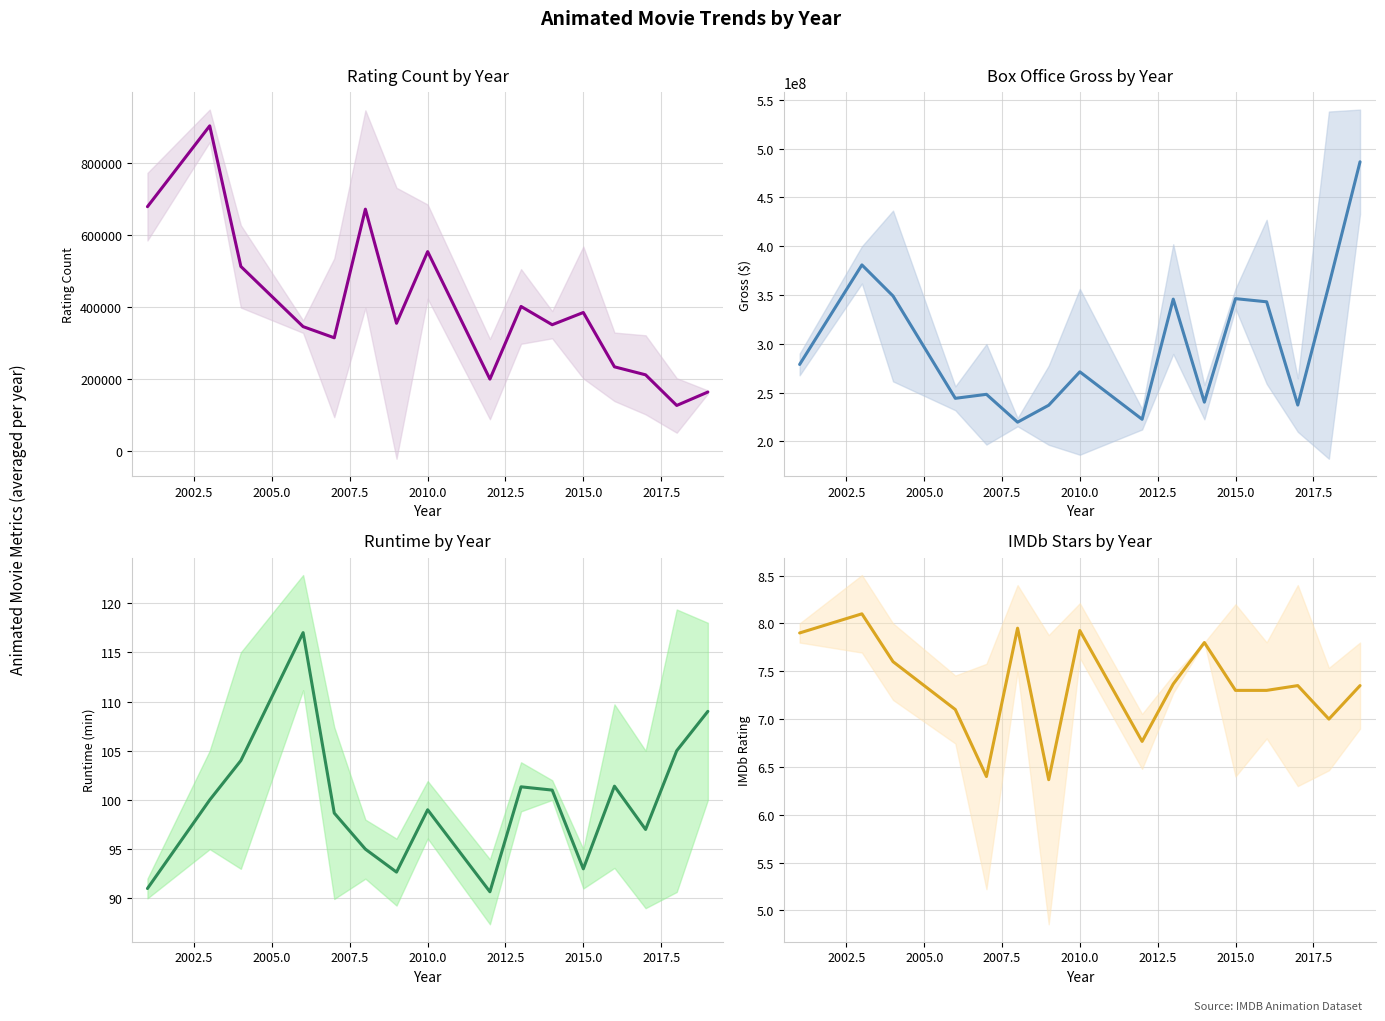

Which series has the largest range (max minus min)?

gross